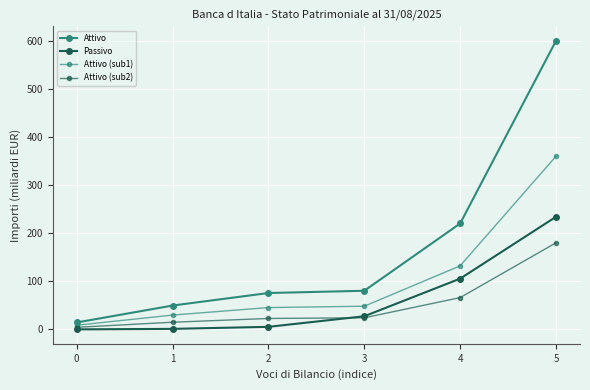

True or false: Attivo and Attivo (sub2) intersect in this chart.

False